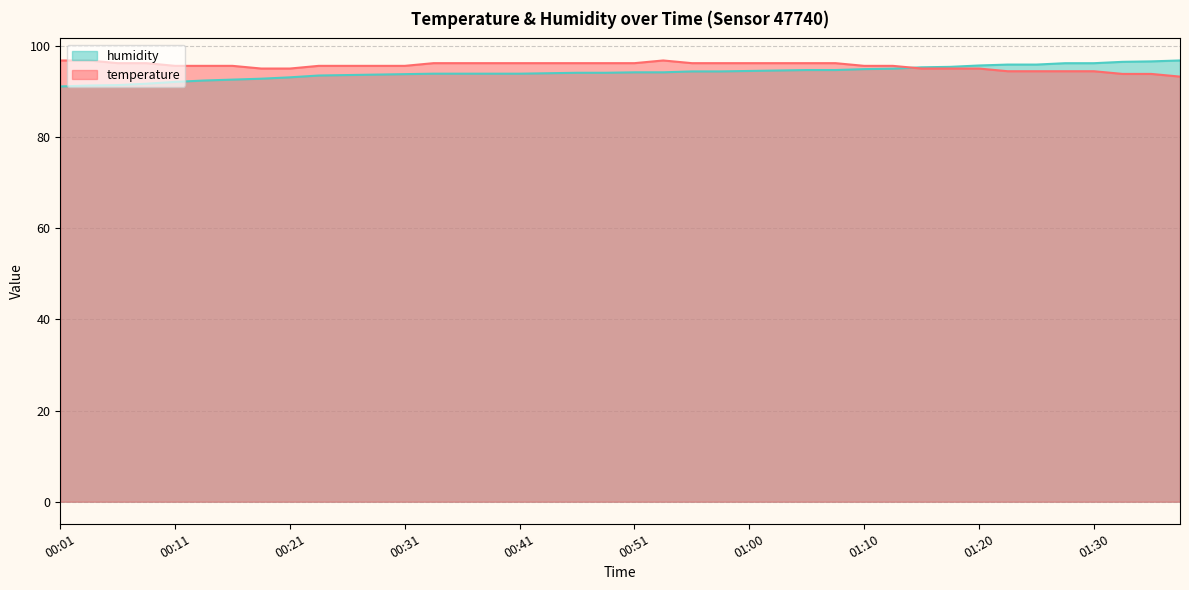

Between 00:55 and 00:28, which is larger?

00:55